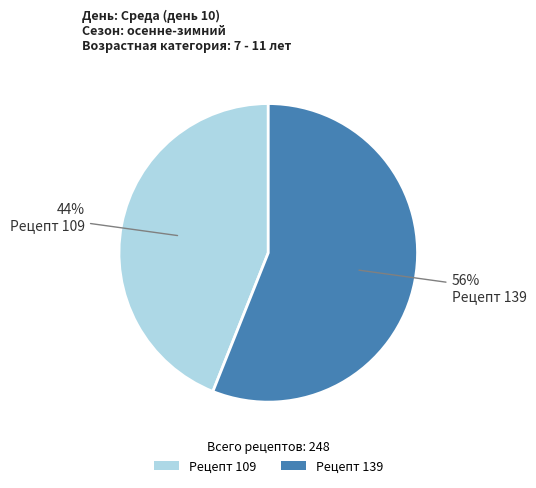

What is the largest slice in the pie chart?

Рецепт 139